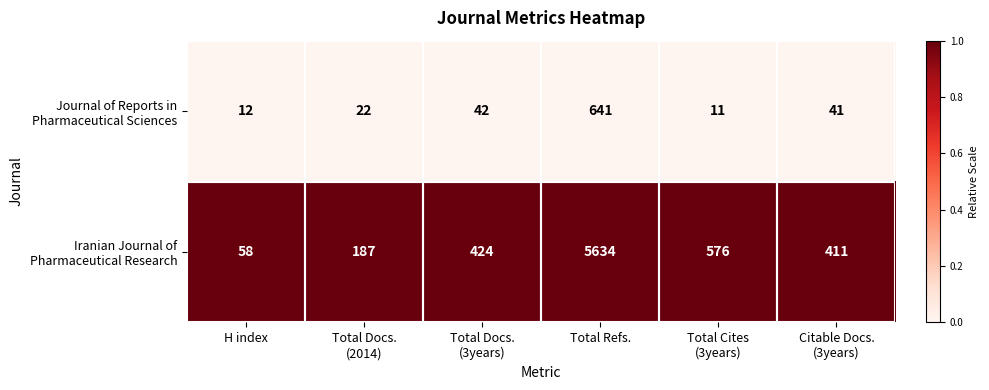

At which category does the chart reach its peak across all series?

Total Refs.